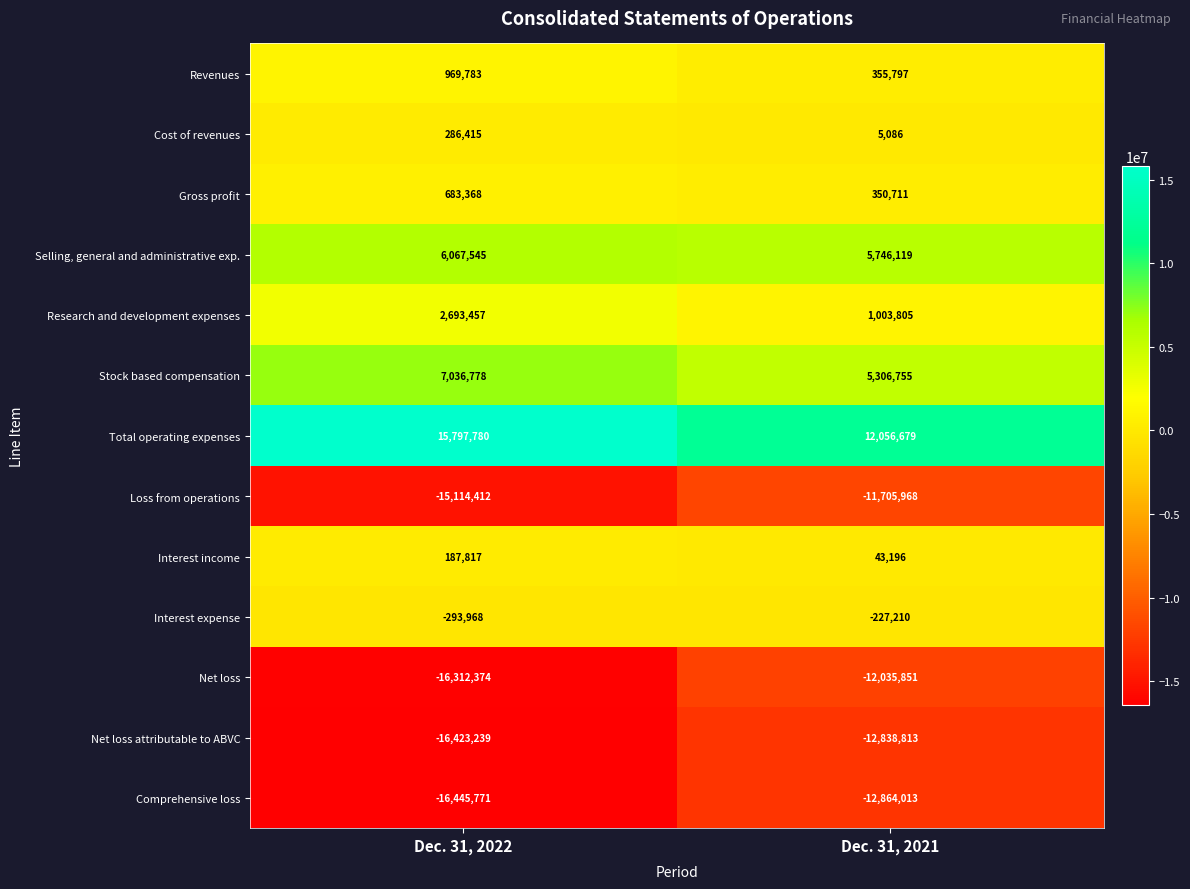

Which category has the lowest value across all series?

Dec. 31, 2022